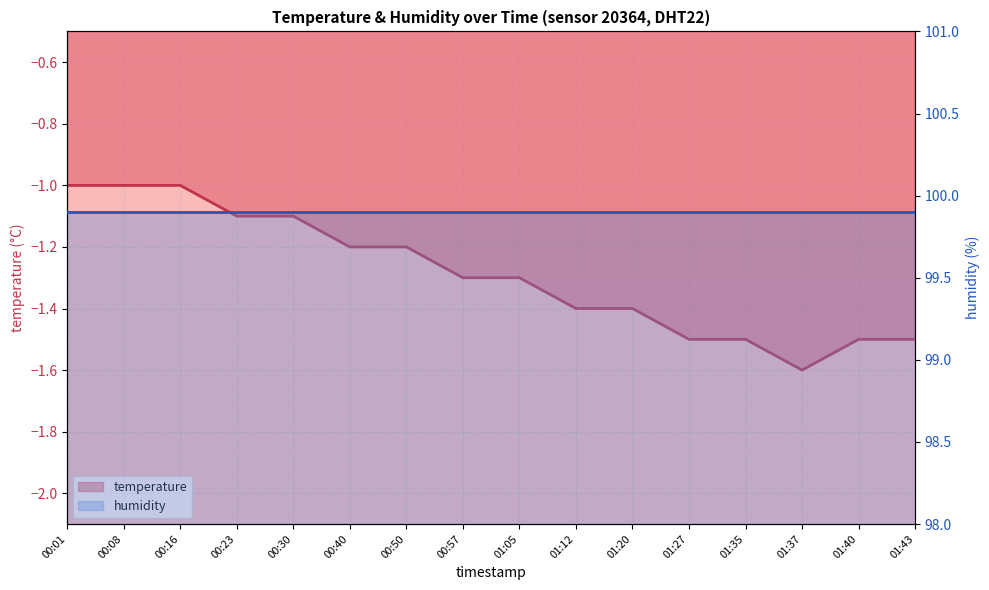

True or false: temperature and humidity cross at least once.

False